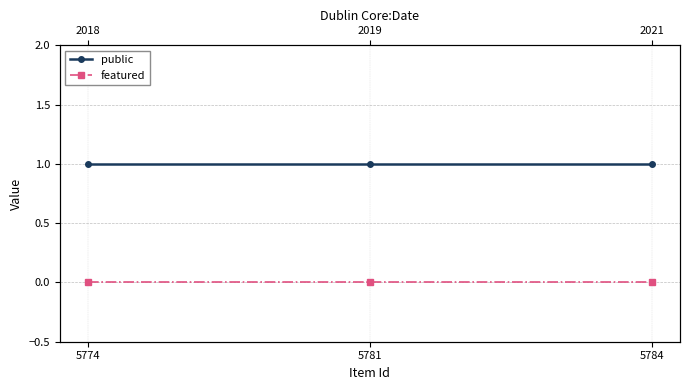

List the series in order of their peak value, highest first.

public, featured